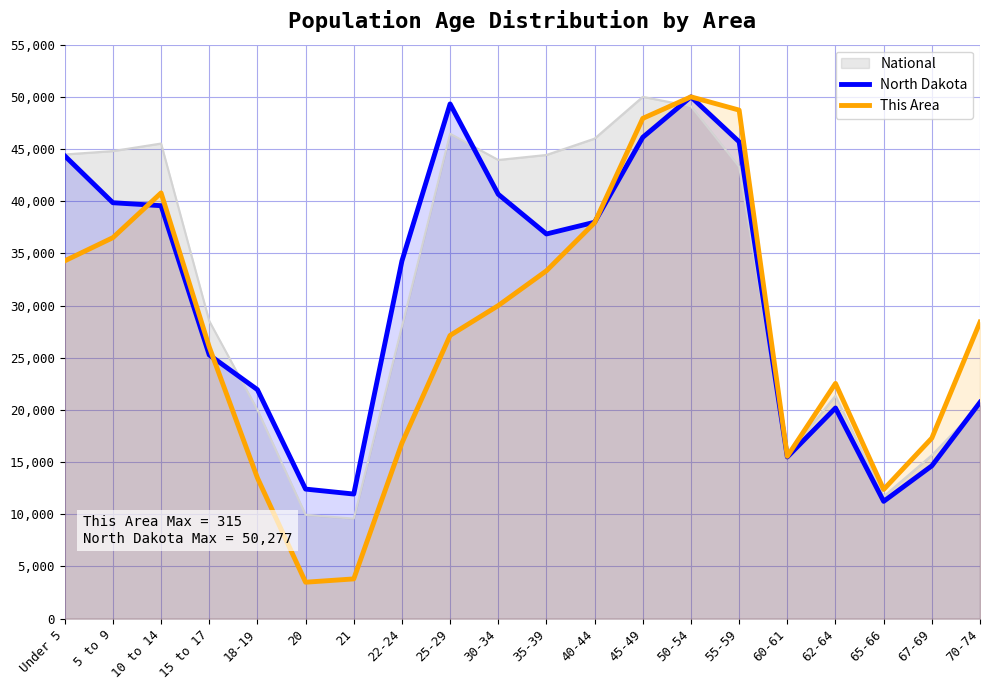

At which label is This Area closest to 26746?

25-29